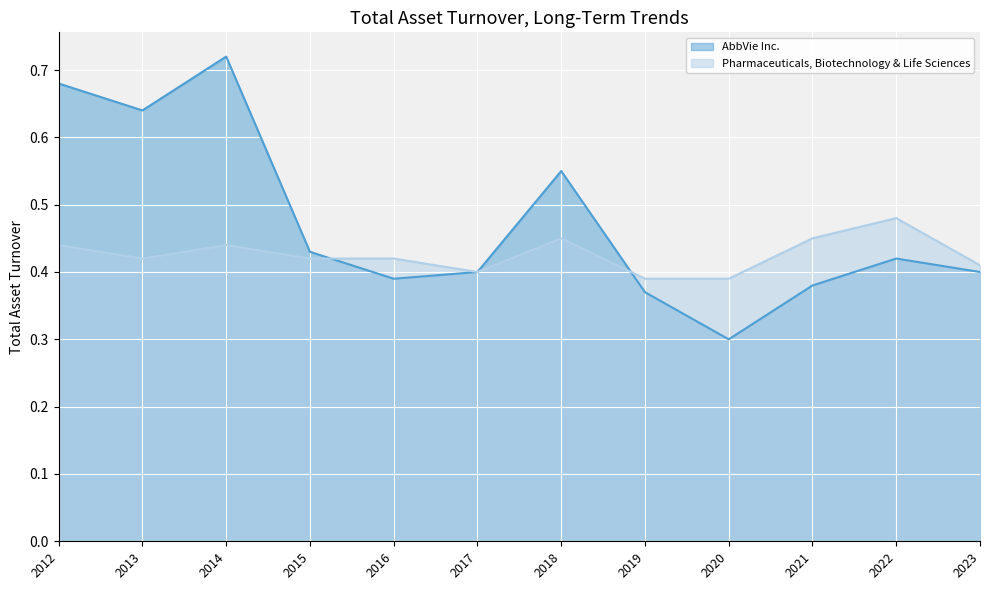

Reading right to left, what are all the values shown in this chart?

AbbVie Inc.: 0.4	0.4	0.4	0.3	0.4	0.6	0.4	0.4	0.4	0.7	0.6	0.7
Pharmaceuticals, Biotechnology & Life Sciences: 0.4	0.5	0.5	0.4	0.4	0.5	0.4	0.4	0.4	0.4	0.4	0.4